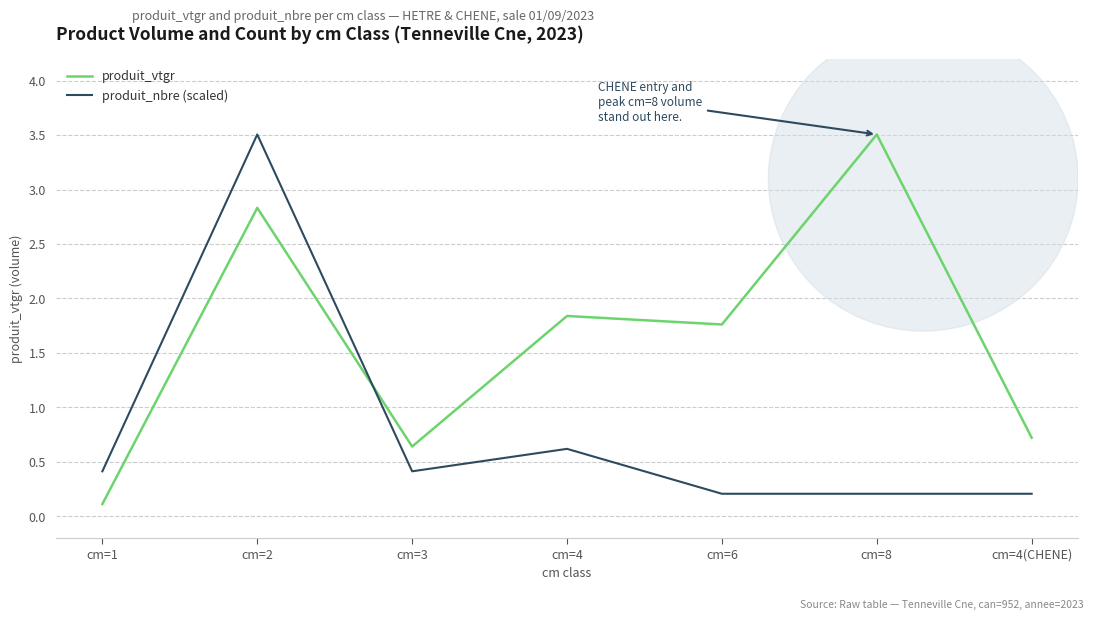

Does the chart have visible grid lines?

Yes